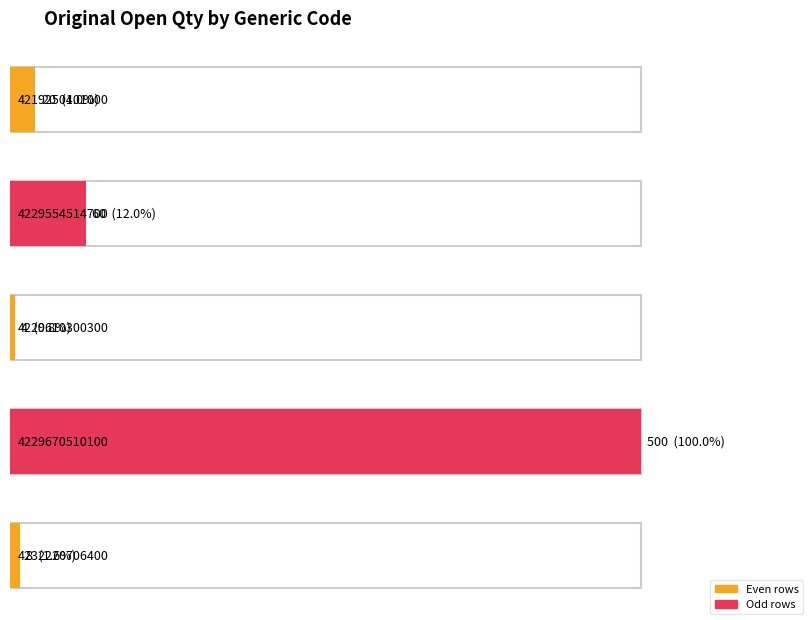

Read the value at 4229554514700, to the nearest 10.

60